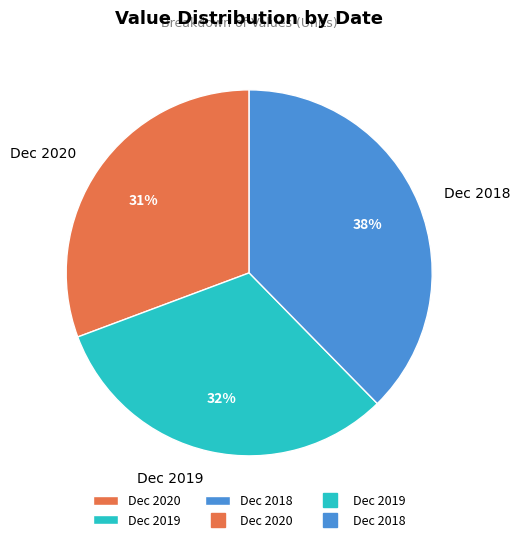

Does any single category account for the majority?

No